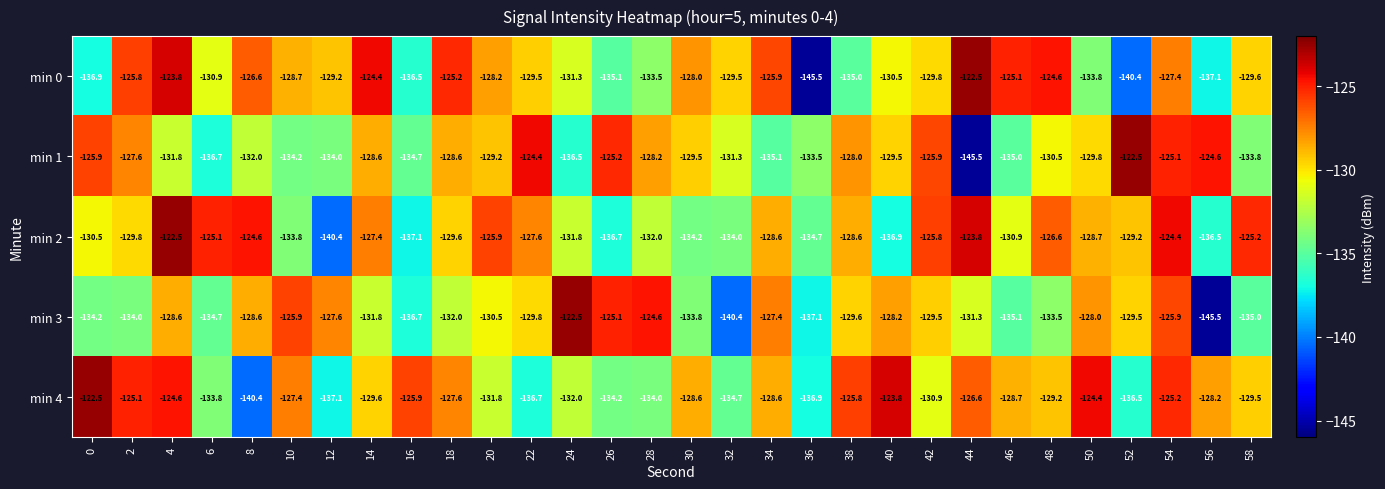

Between 8 and 10, which series saw the biggest shift?

min 4